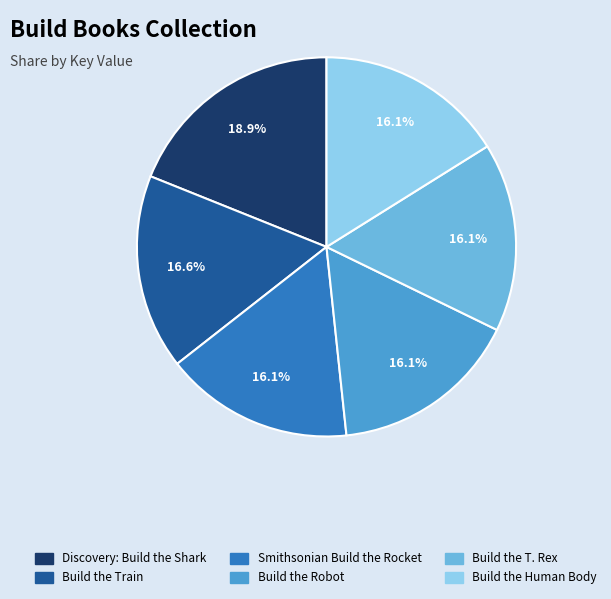

To the nearest percent, what is the combined percentage of Build the Robot and Build the Train?

33%